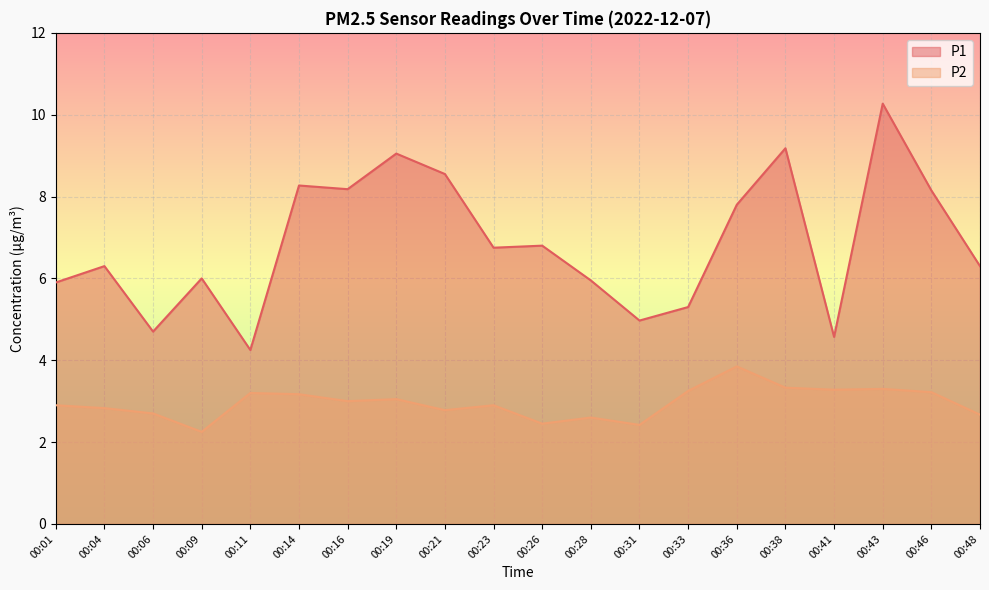

True or false: P1 and P2 cross at least once.

False